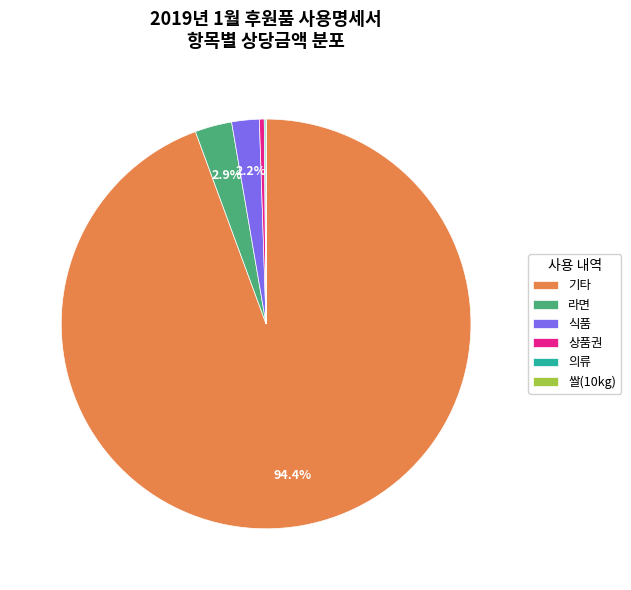

What is the majority slice?

기타